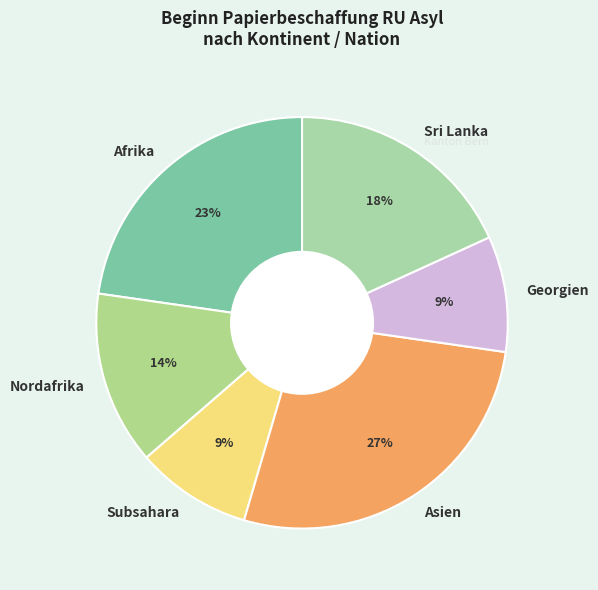

Does Nordafrika represent more than half of the total?

No